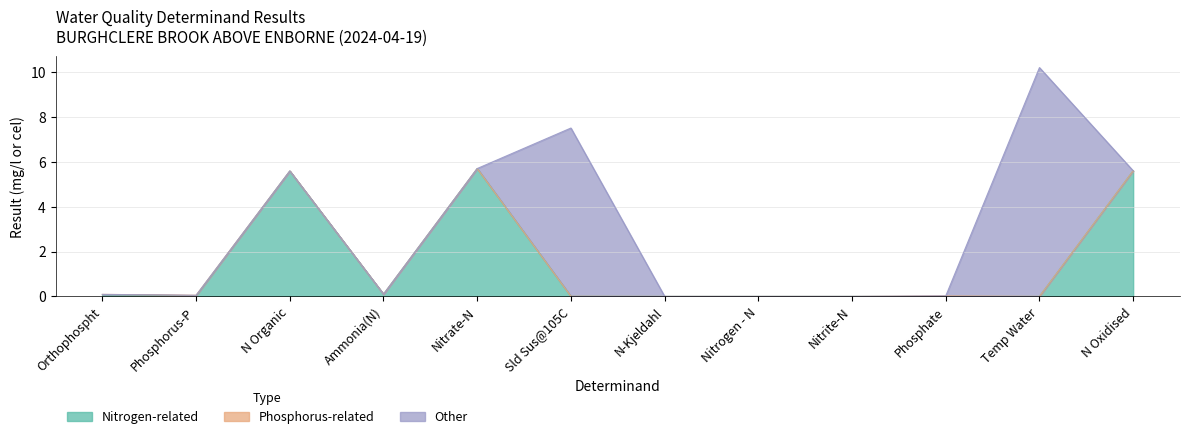

How many points are higher than both their immediate neighbors (excluding endpoints)?

4